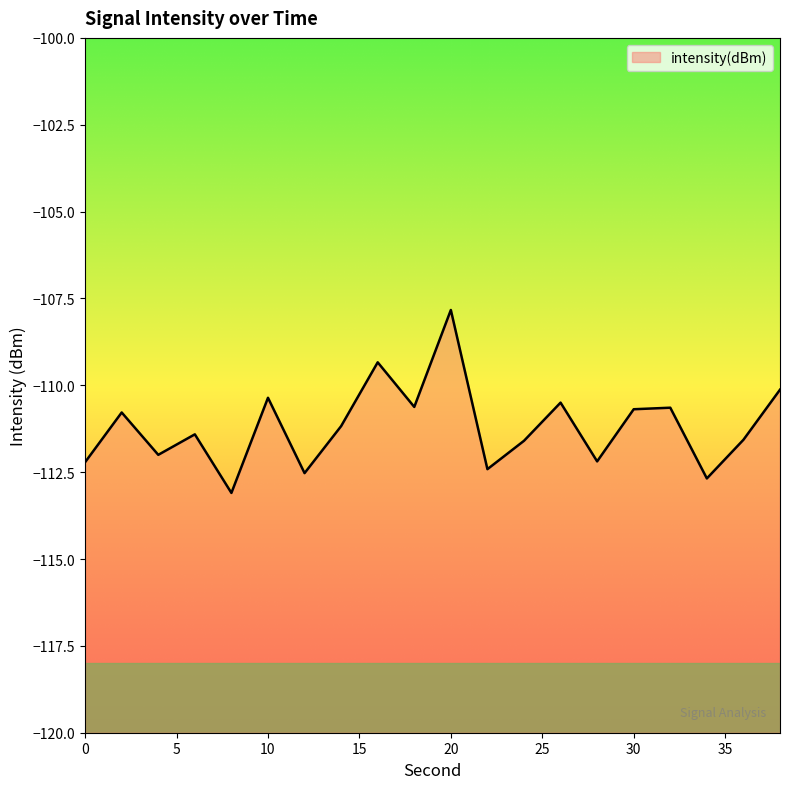

Rank the categories by value from highest to lowest.

20, 16, 38, 10, 26, 18, 32, 30, 2, 14, 6, 36, 24, 4, 28, 0, 22, 12, 34, 8